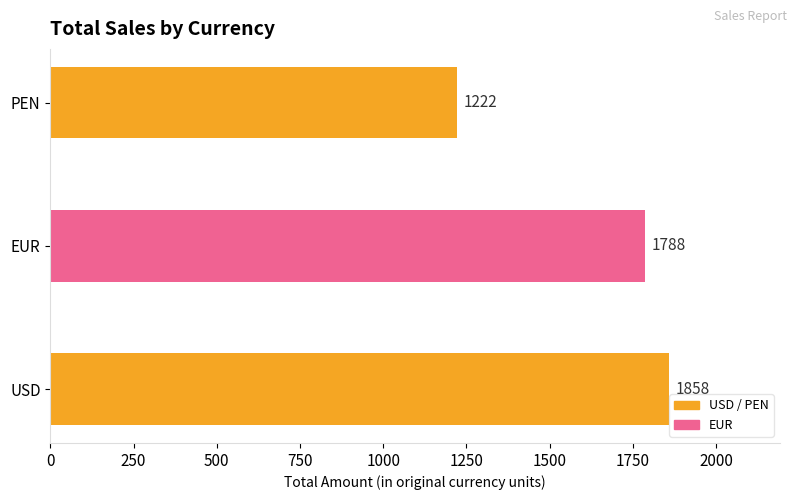

What is the change in value from USD to PEN?

-636